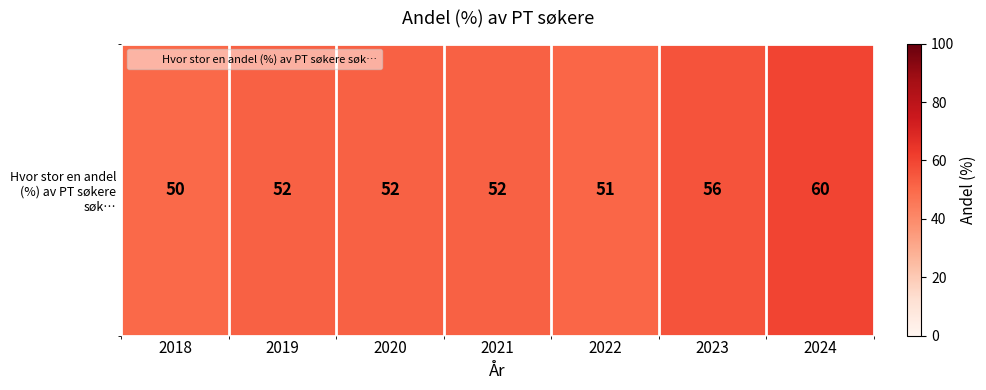

Which label corresponds to the smallest value in the chart?

2018